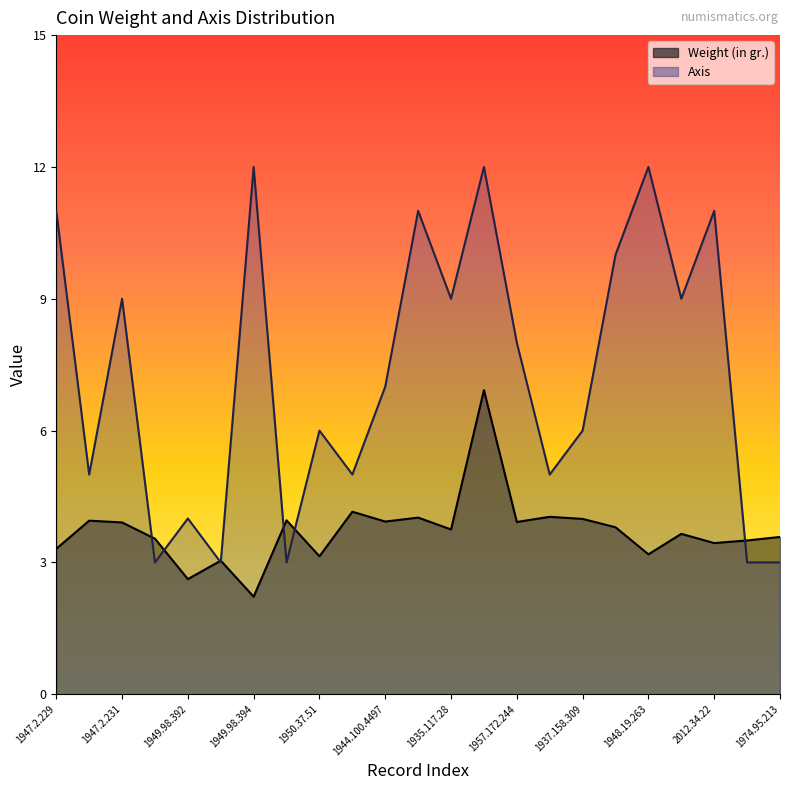

Is the value of Weight (in gr.) at 1944.100.4498 greater than the value of Axis at 1947.2.232?

Yes